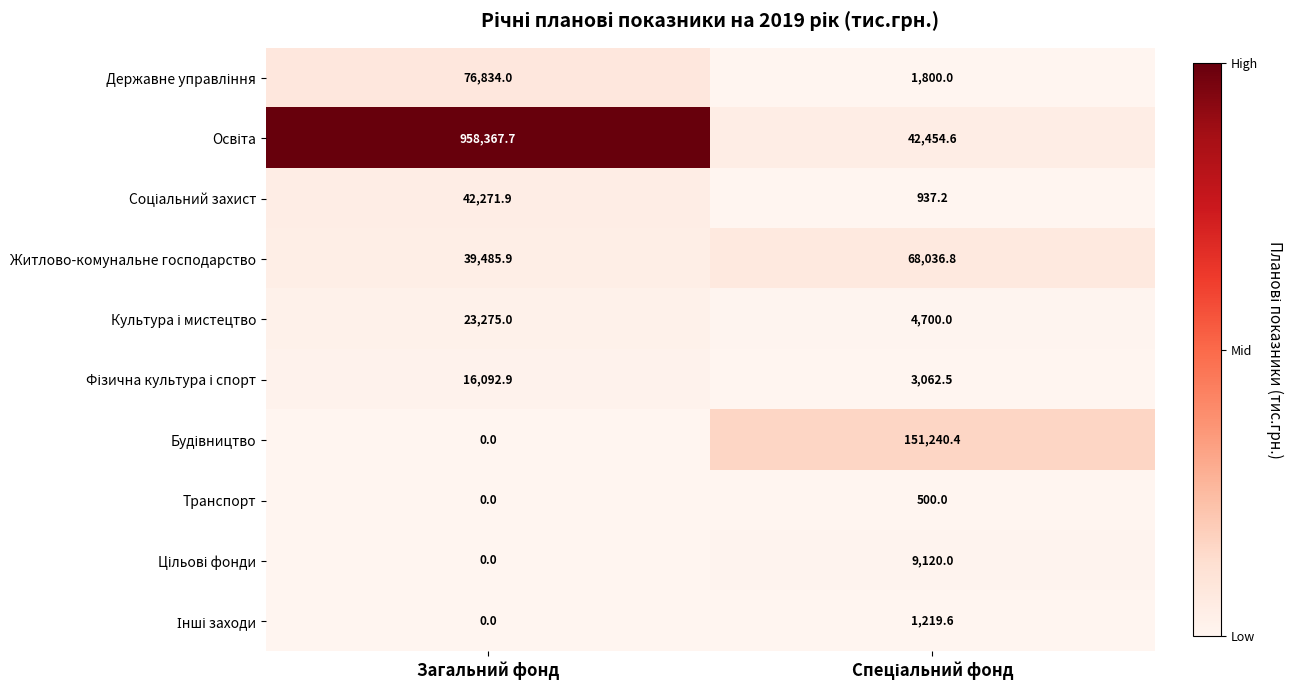

Count the number of categories in the chart.

2